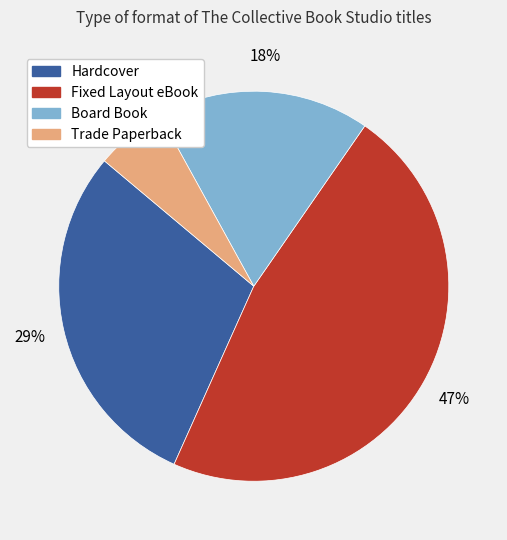

What is the smallest slice in the pie chart?

Trade Paperback